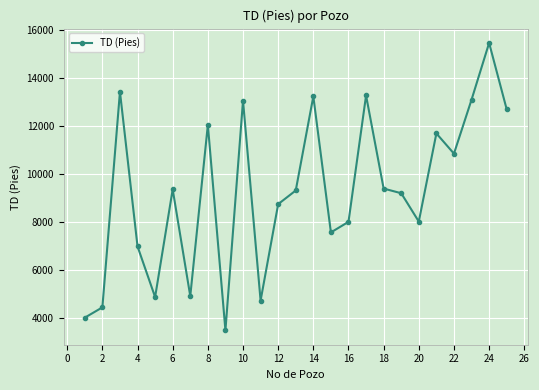

What is the value of the 14th point from the left?

13240